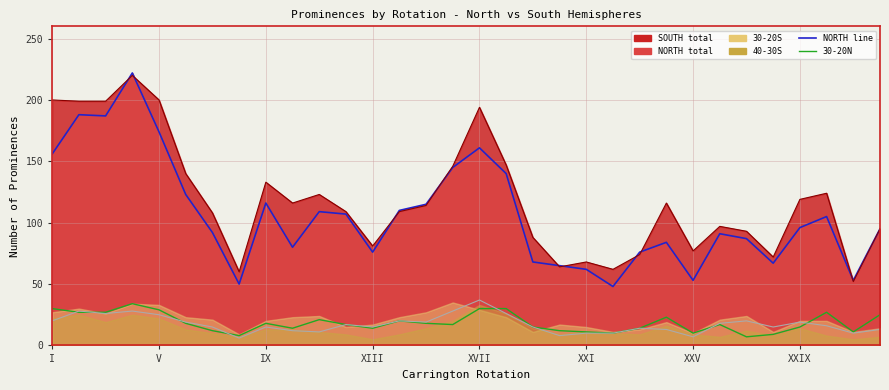

At how many categories does at least one series exceed 18?

32